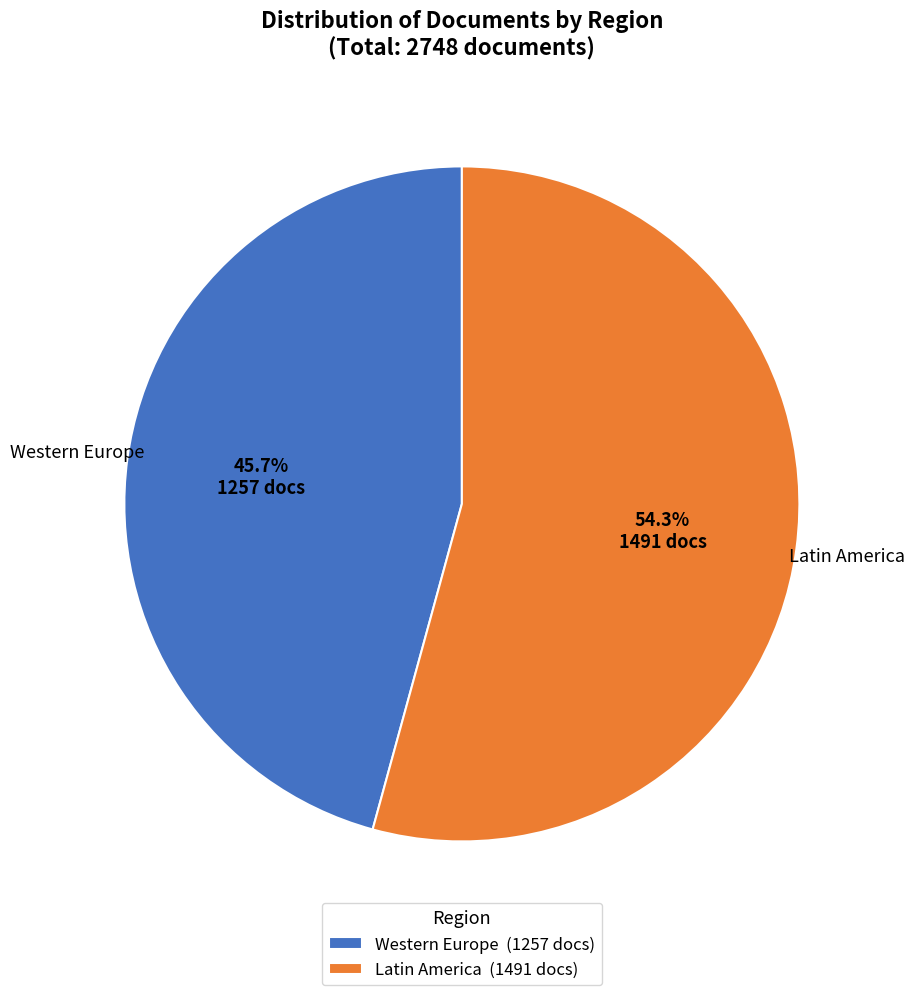

Is the sum of Western Europe (1257 docs) and Latin America (1491 docs) greater than half?

Yes